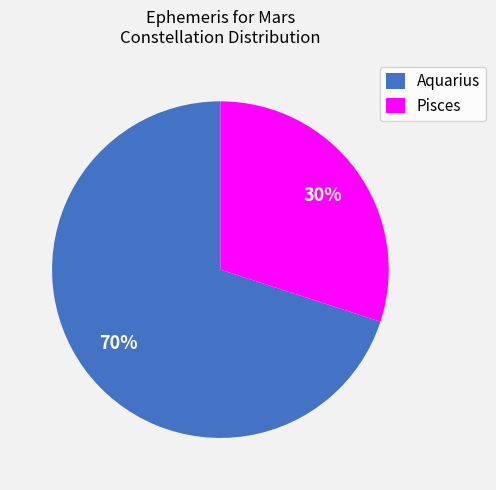

How many slices are in this pie chart?

2